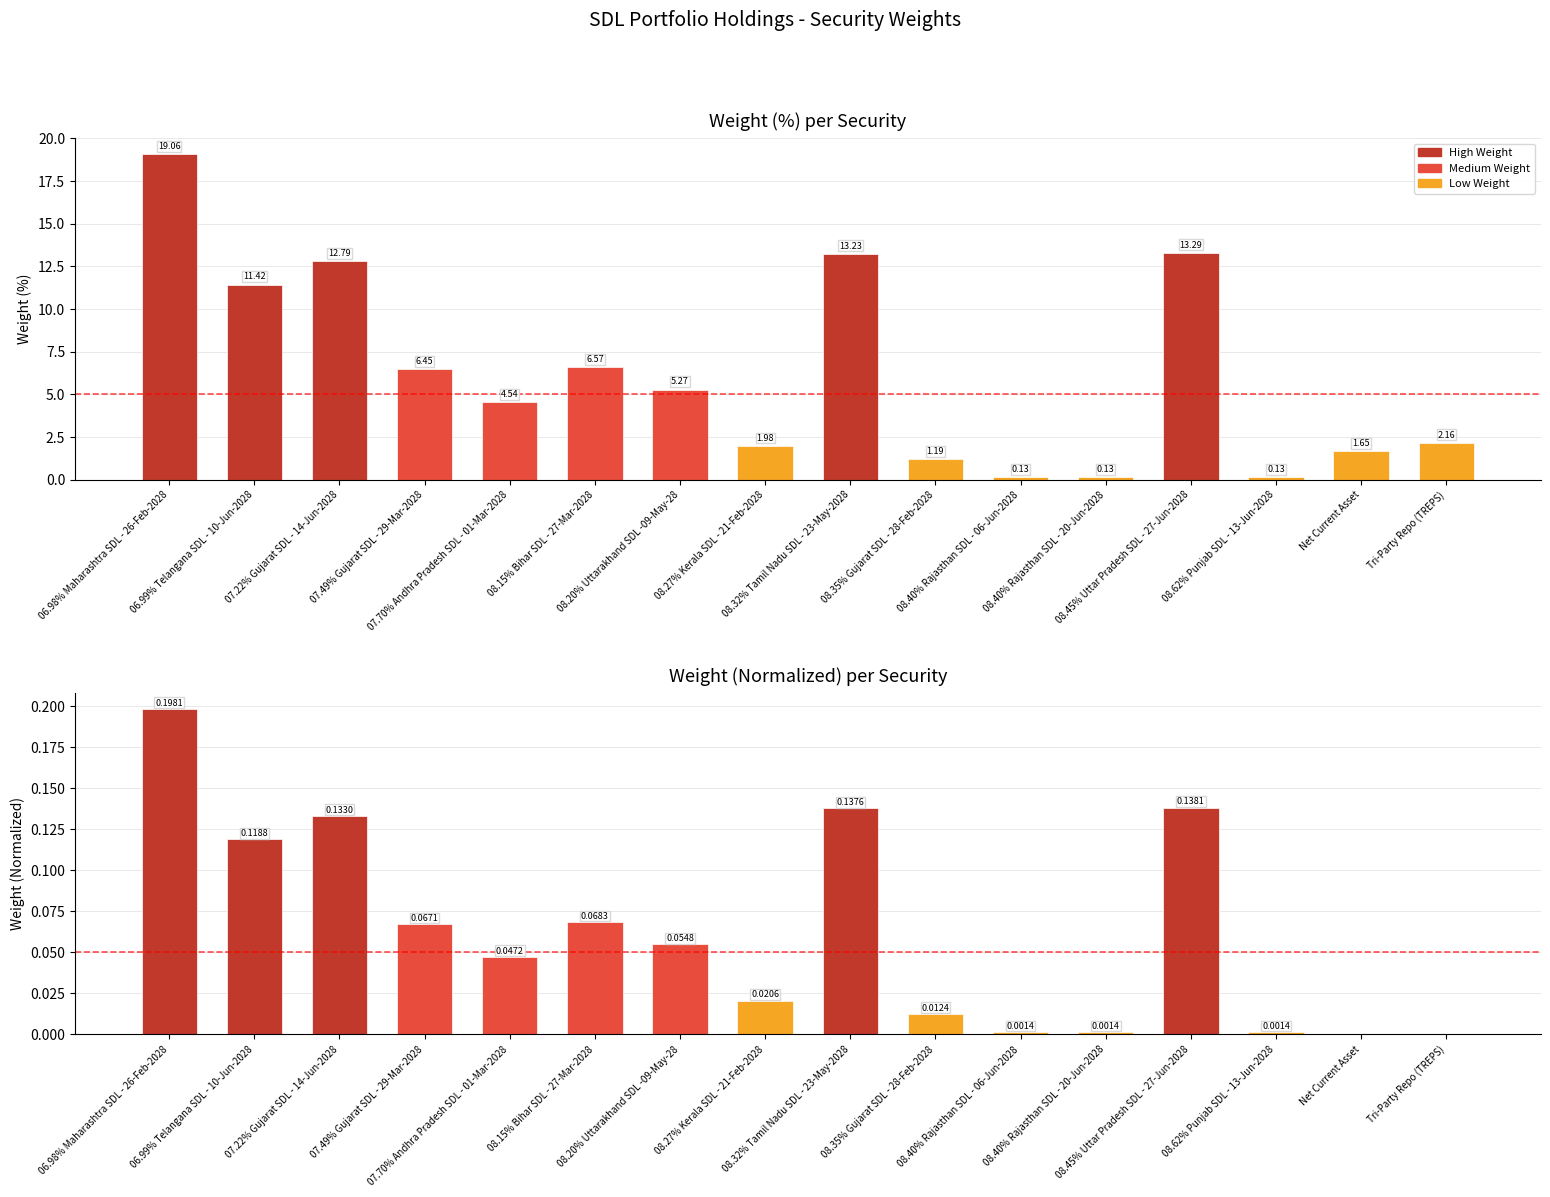

What is the approximate value of col_2 at 08.45% Uttar Pradesh SDL - 27-Jun-2028?

0.1